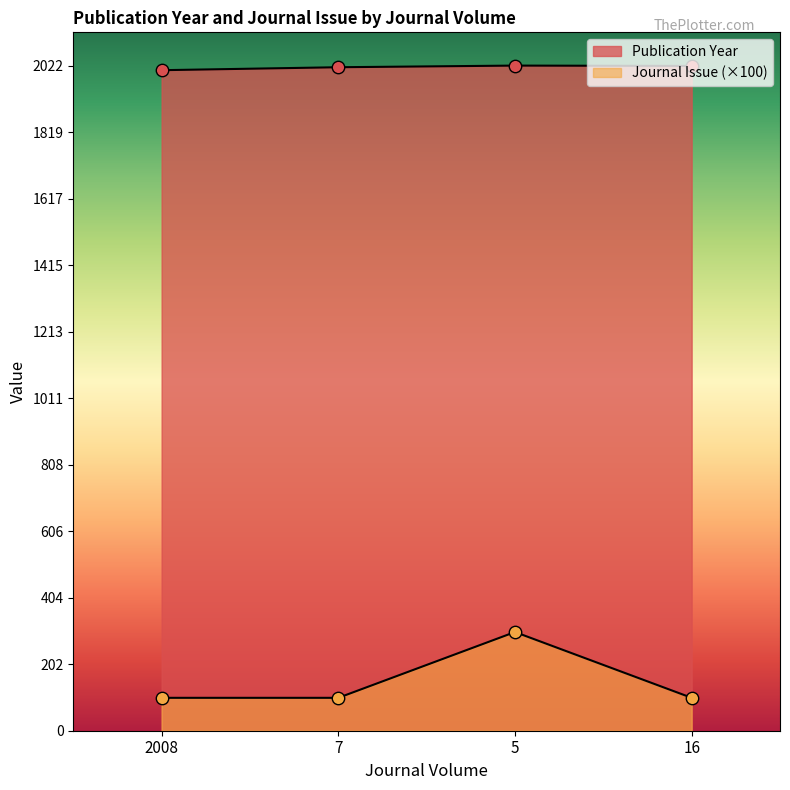

At which category is the sum across all series the highest?

5